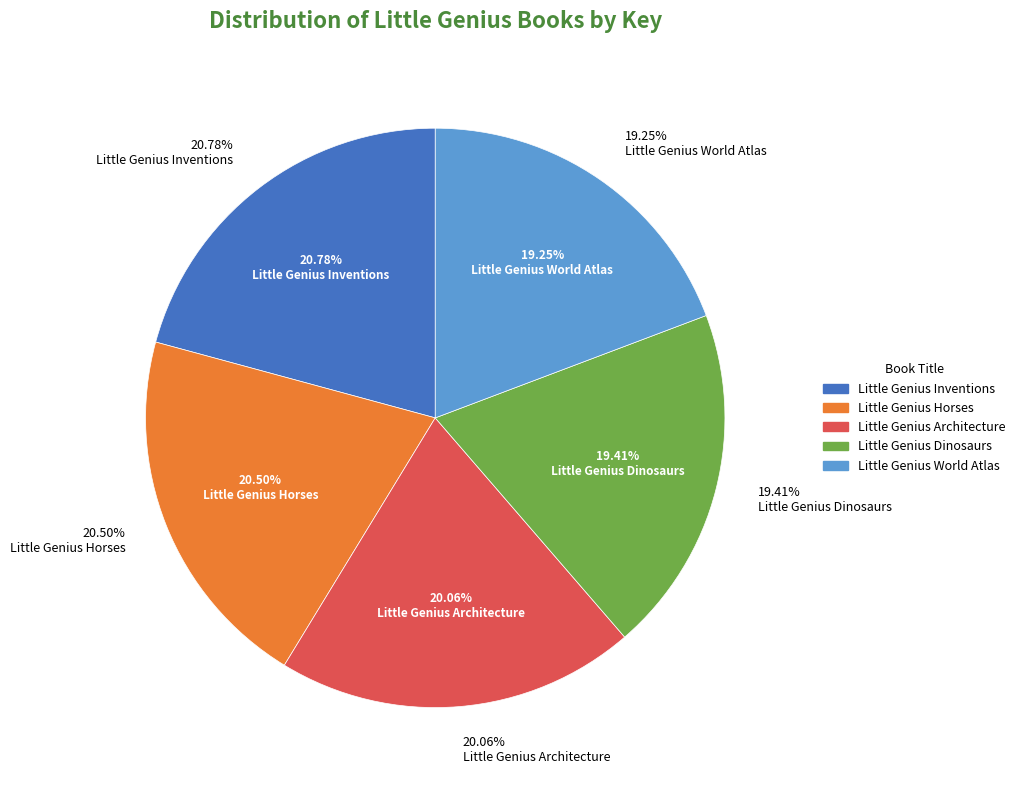

Is there a majority slice in this chart?

No